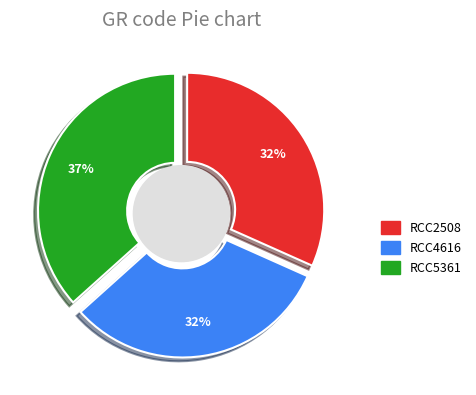

Count the number of slices in the pie.

3